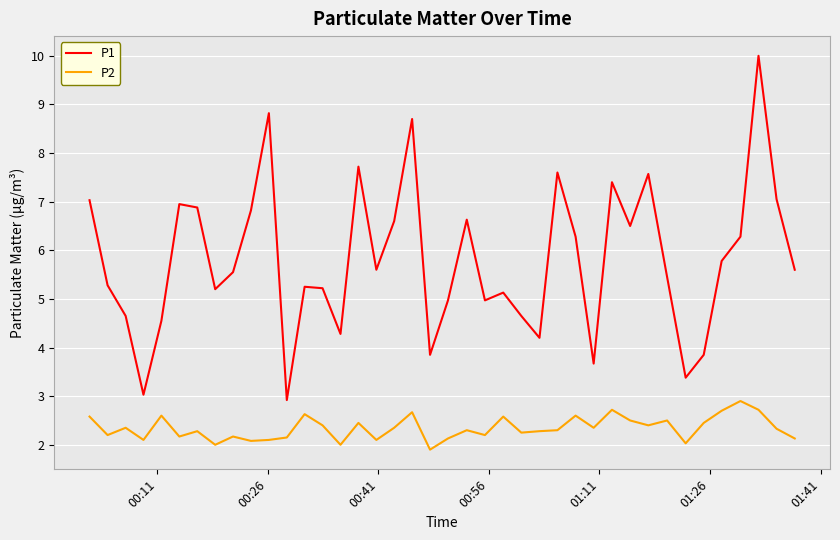

Which series has the widest spread of values?

P1